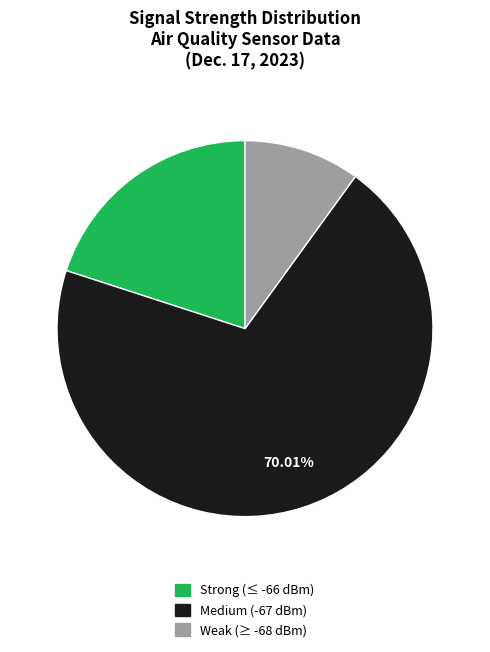

Is there any slice that represents more than half of the pie?

Yes